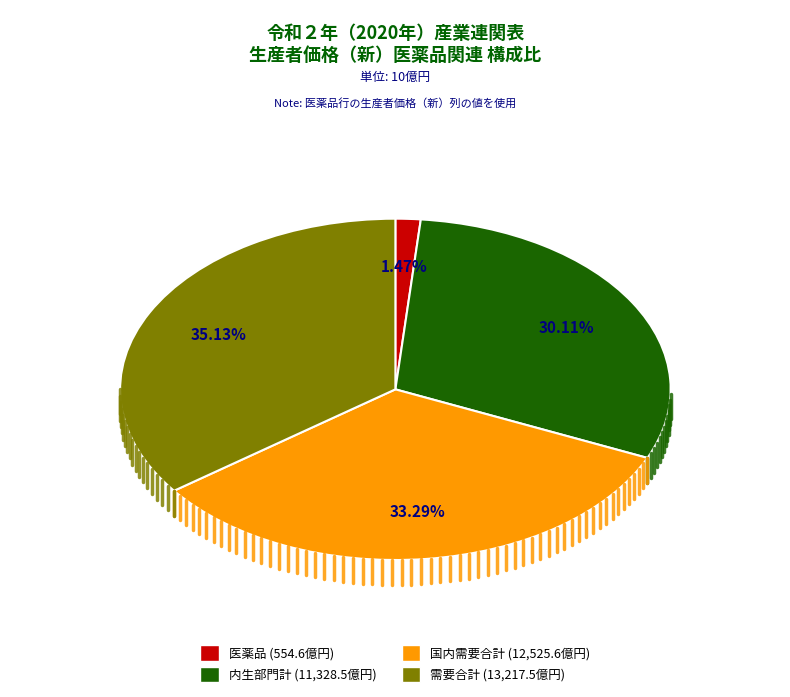

Is there a majority slice in this chart?

No